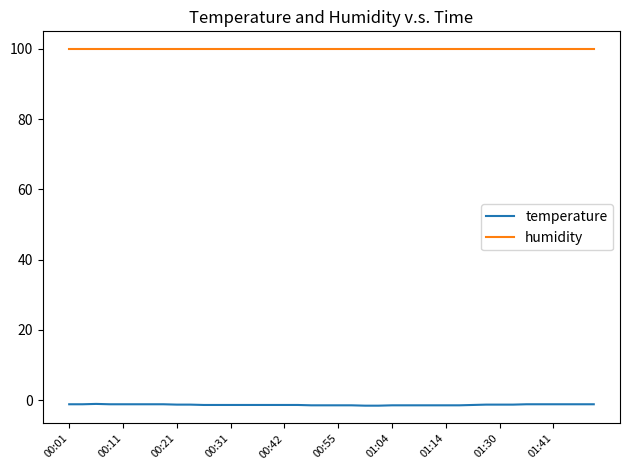

What is the lowest value of the temperature series?

-1.6